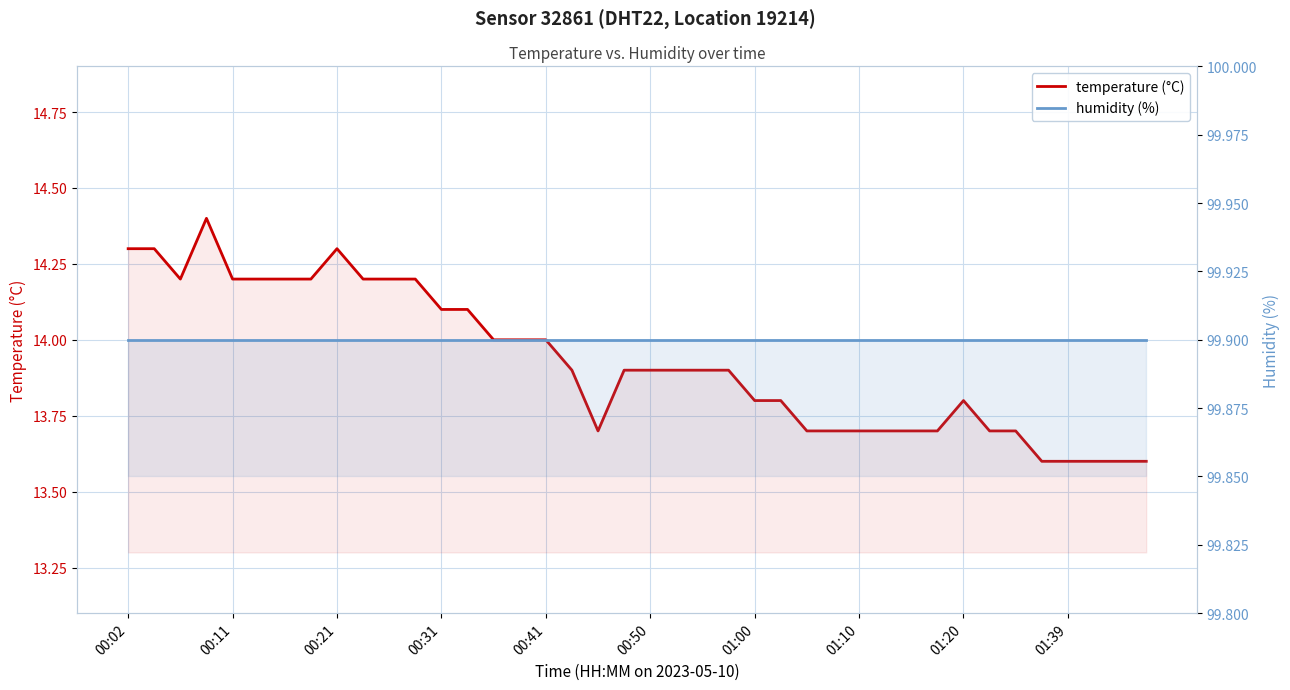

Is it true that temperature (°C) equals 24.0 at 22?

False